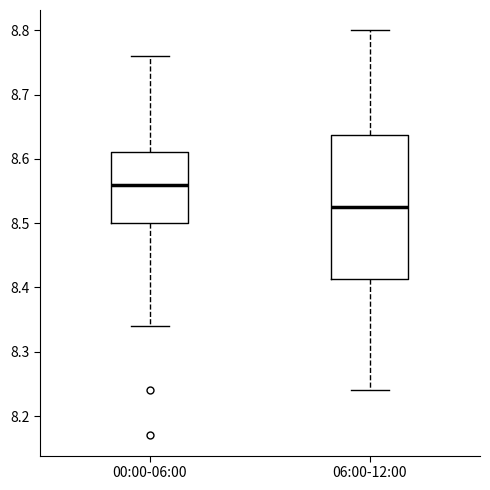

Reading left to right, read every box against the y-axis: the position of its median line, the range the box covers, and the ends of its whiskers. The values are not printed on the chart, so give them approximately, as read against the axis.

00:00-06:00: median 8.56, box 8.50 to 8.61, whiskers 8.34 to 8.76
06:00-12:00: median 8.53, box 8.41 to 8.64, whiskers 8.24 to 8.80